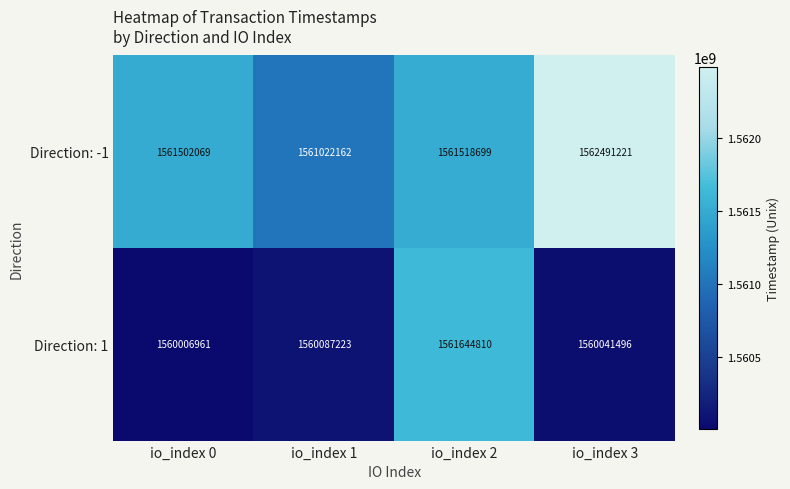

True or false: Direction: 1 has a value of 1560087223 at io_index 1.

True